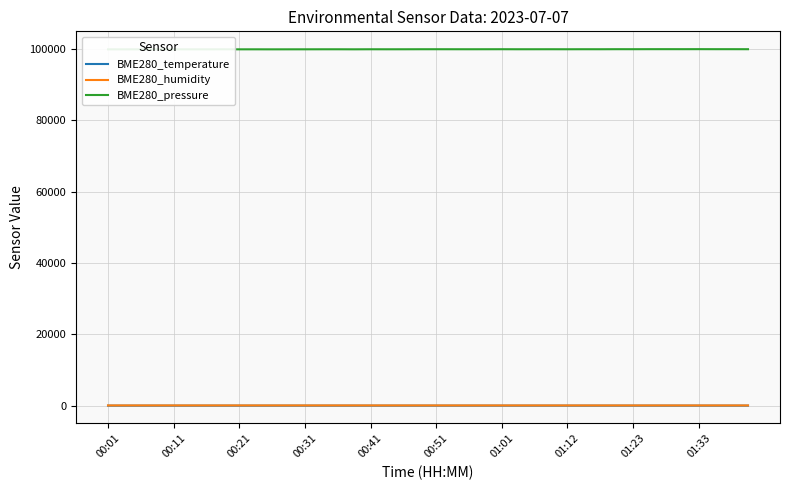

What is the difference between the second highest and minimum values in the BME280_temperature series?

0.9